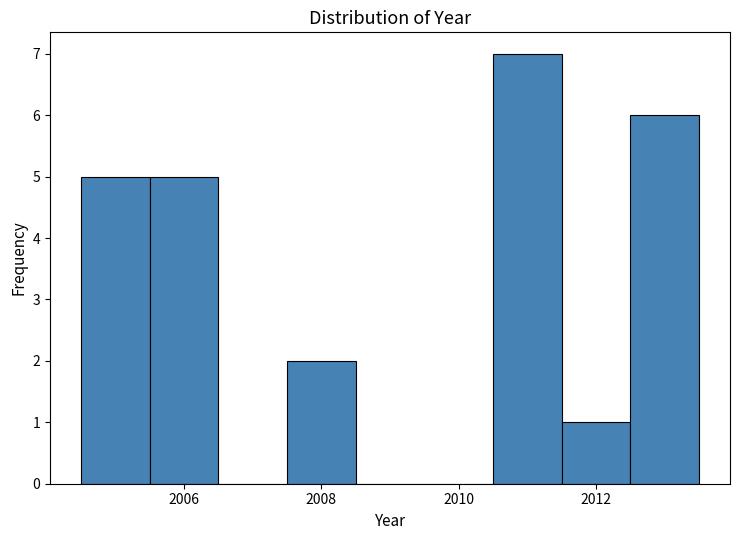

What is the height of the bar covering 2005.5 to 2006.5 on the x-axis? Neither the bar edges nor the heights are printed on the chart, so give them approximately, as read against the axes.

5